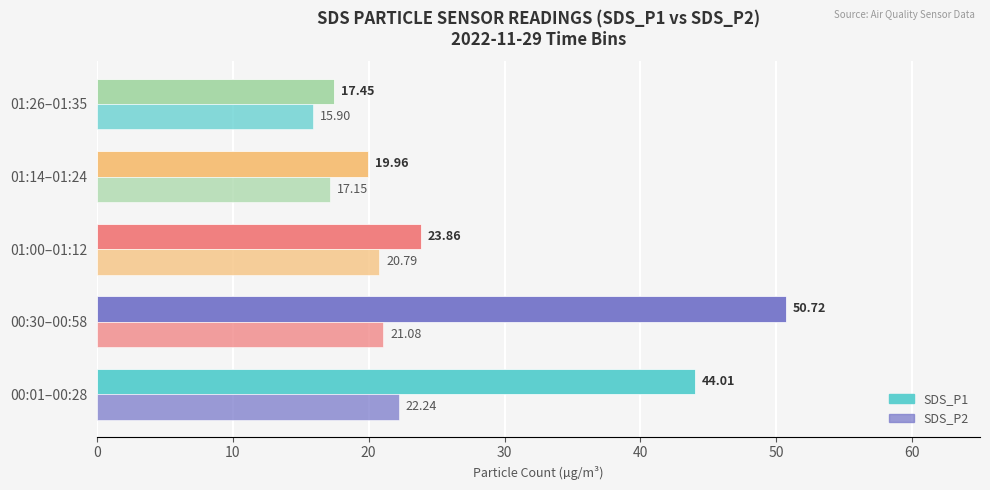

Count the number of data series in this chart.

2